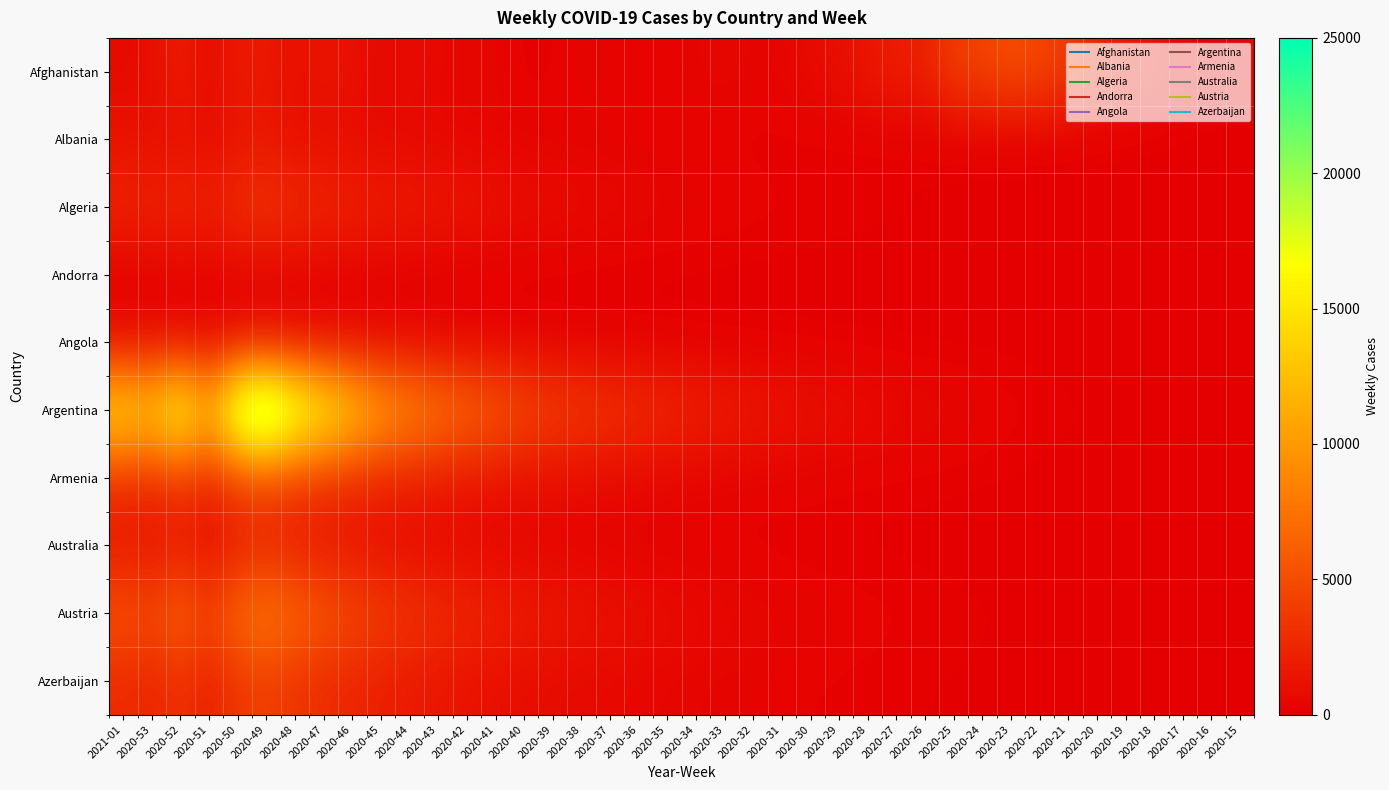

Which label corresponds to the largest value in the chart?

2020-49